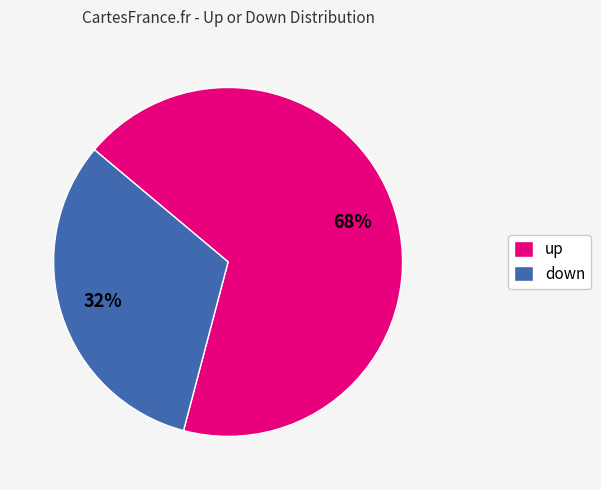

To the nearest percent, what is the difference between the up and down slice percentages?

36%